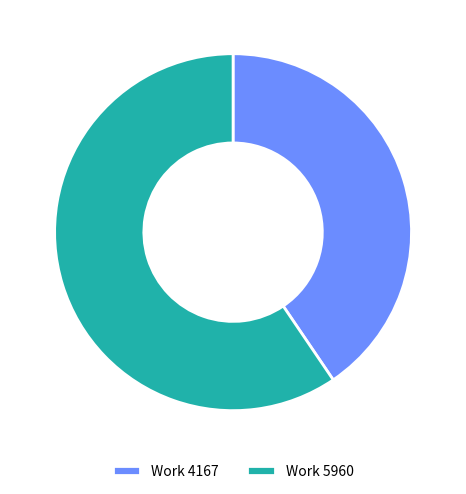

Between Work 4167 and Work 5960, which is larger?

Work 5960